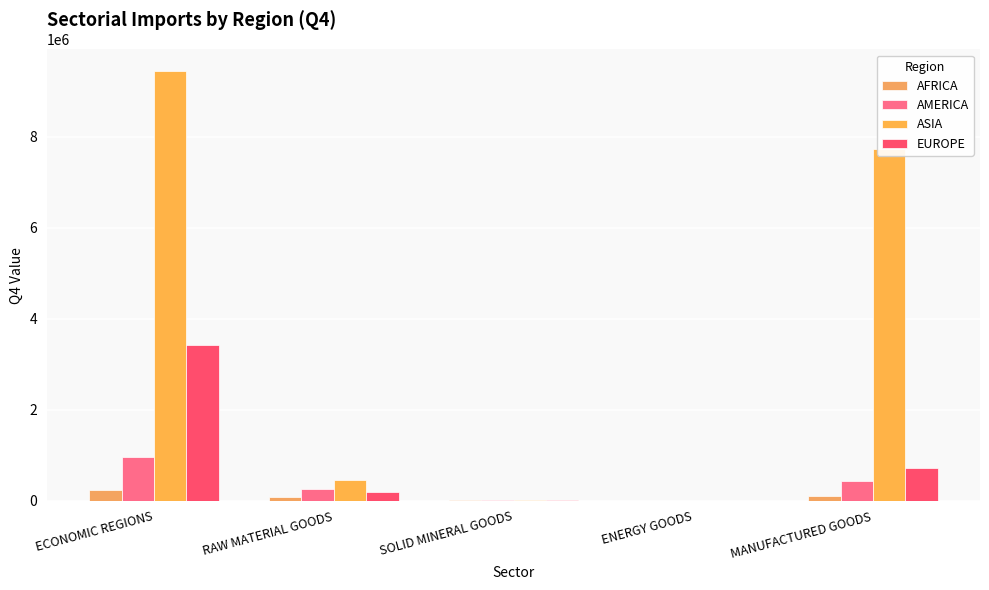

What is the total value across all series at ECONOMIC REGIONS?

14081271.4